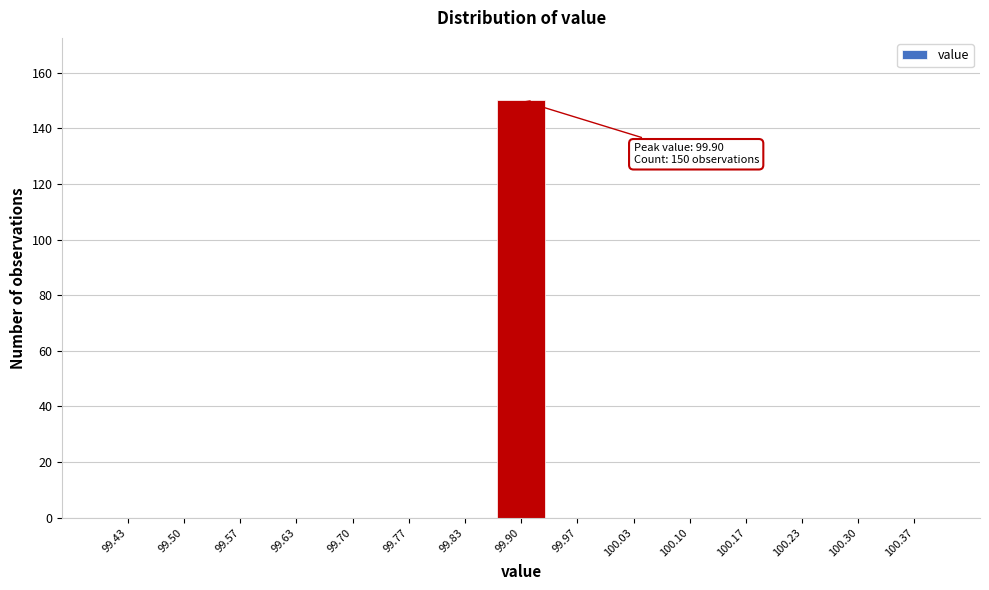

Which range on the x-axis has the tallest bar?

99.87 to 99.93